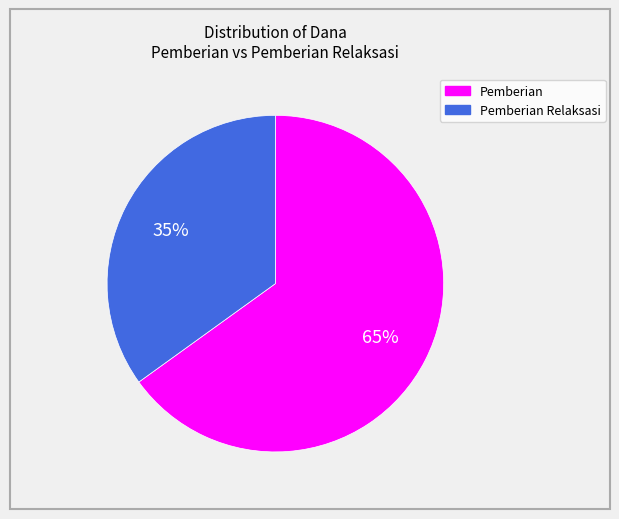

To the nearest percent, what is the average slice percentage?

50%